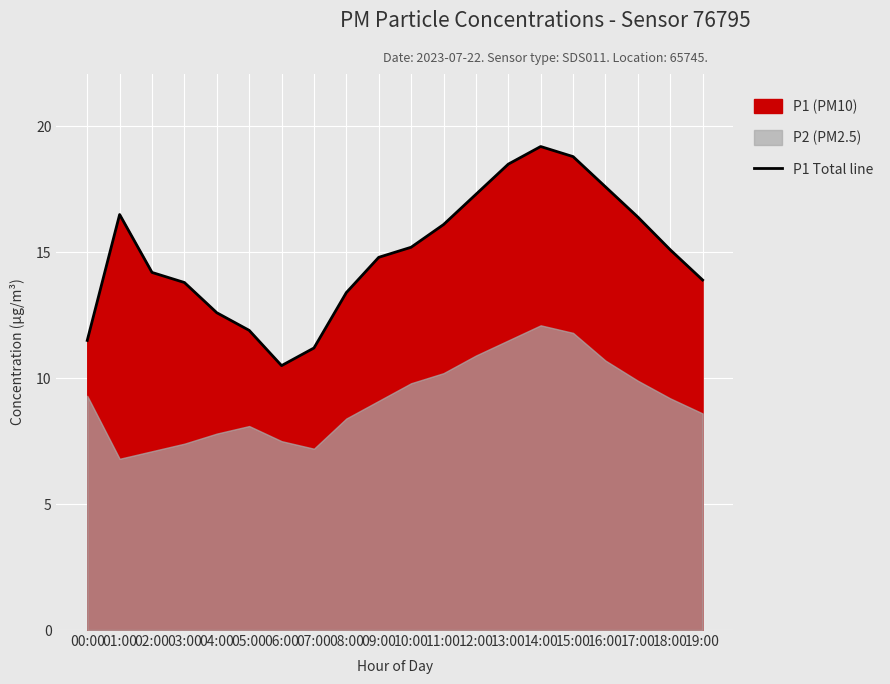

What is the difference between the values at 12:00 and 07:00?

6.1